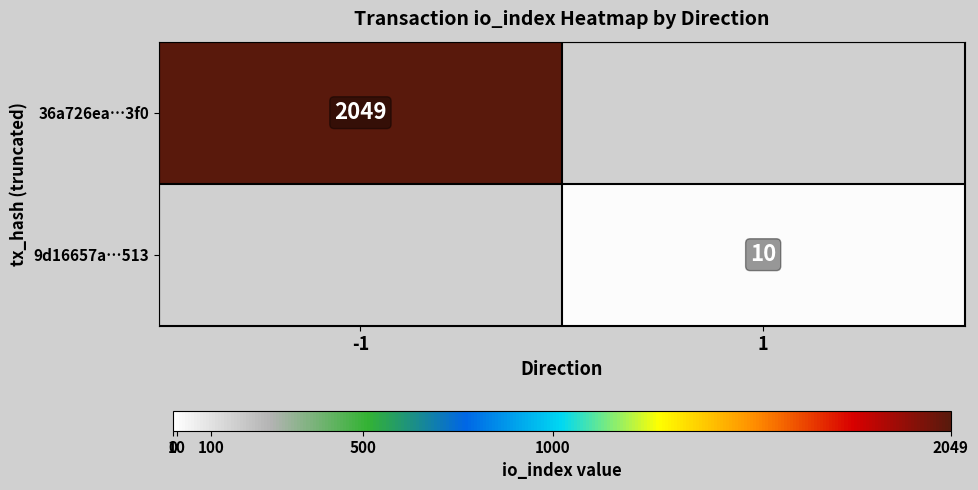

What is the total value across all series at 1?

10